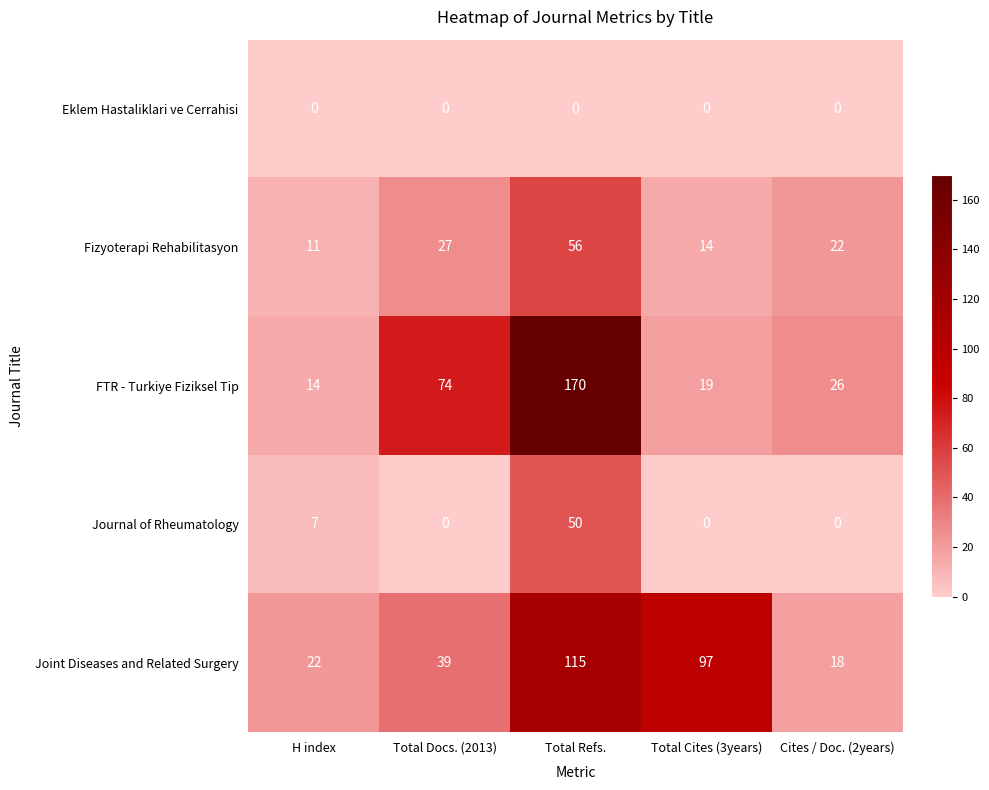

What is the spread (max minus min) of values at Cites / Doc. (2years)?

26